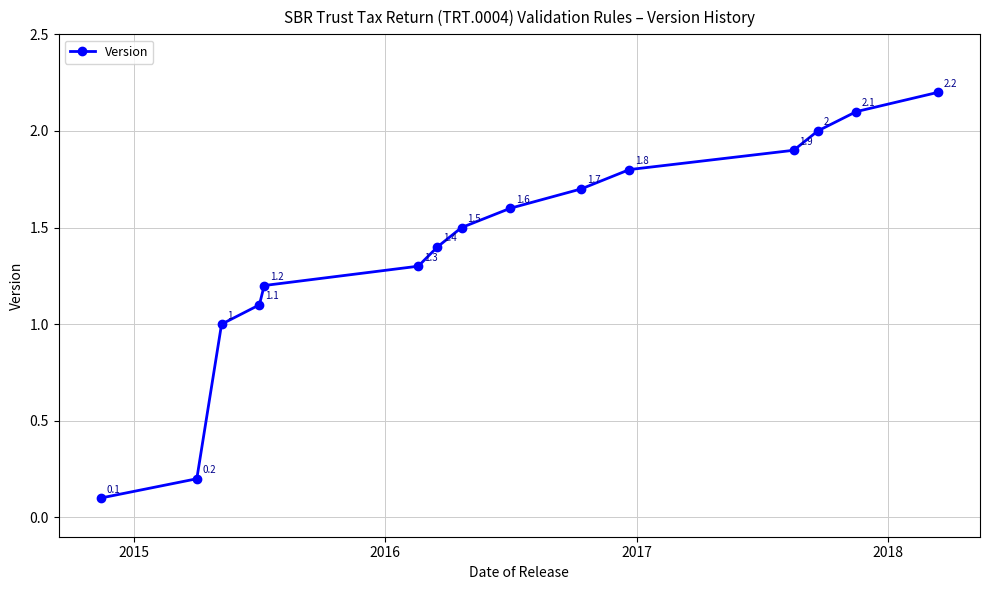

What is the maximum value shown in the chart?

2.2